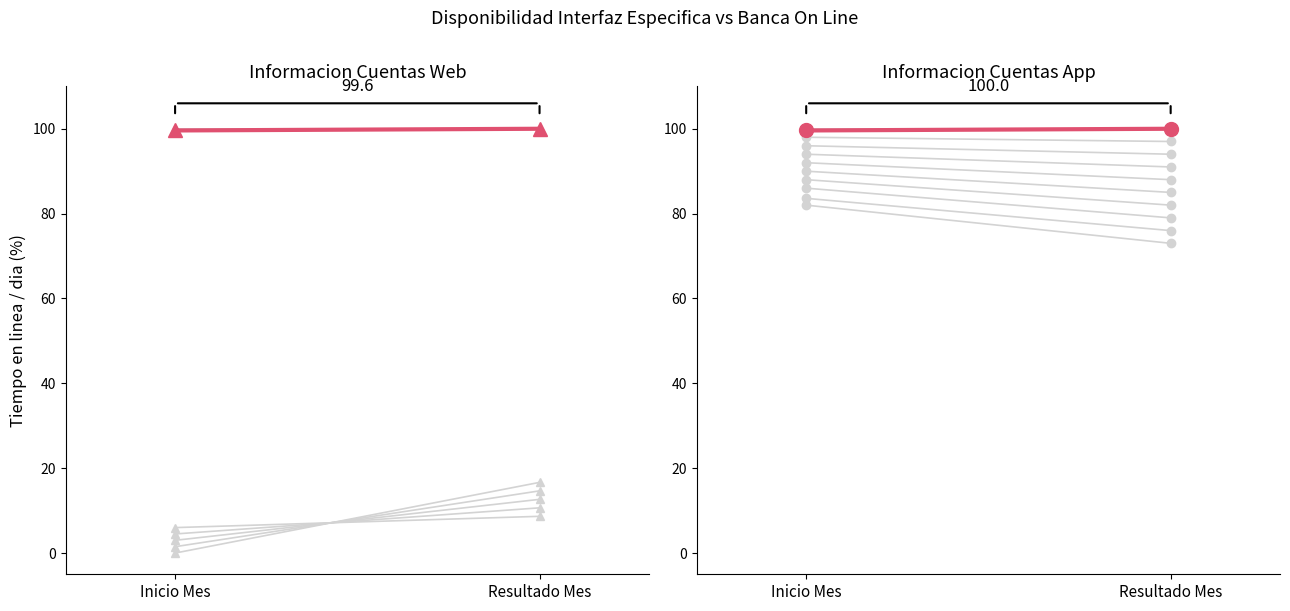

Which series changed the most between Inicio Mes and Resultado Mes?

Confirmacion FCS